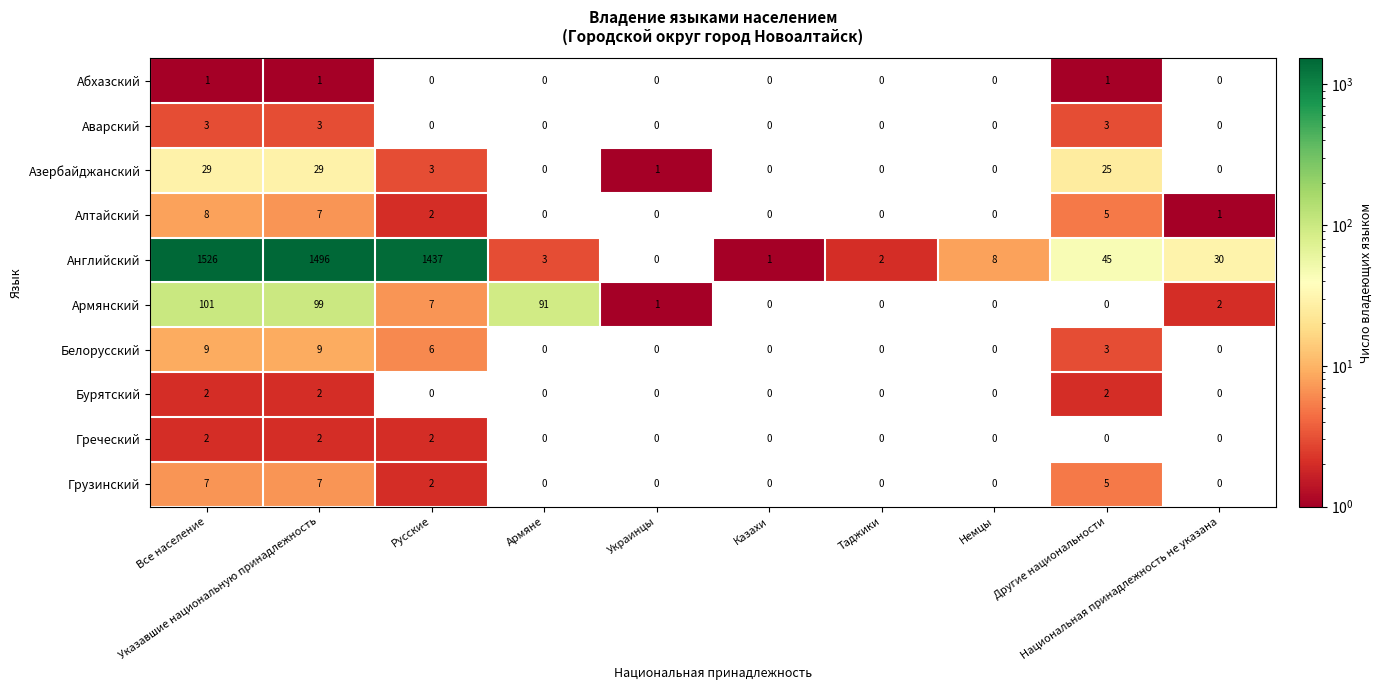

What is the greatest value displayed?

1526